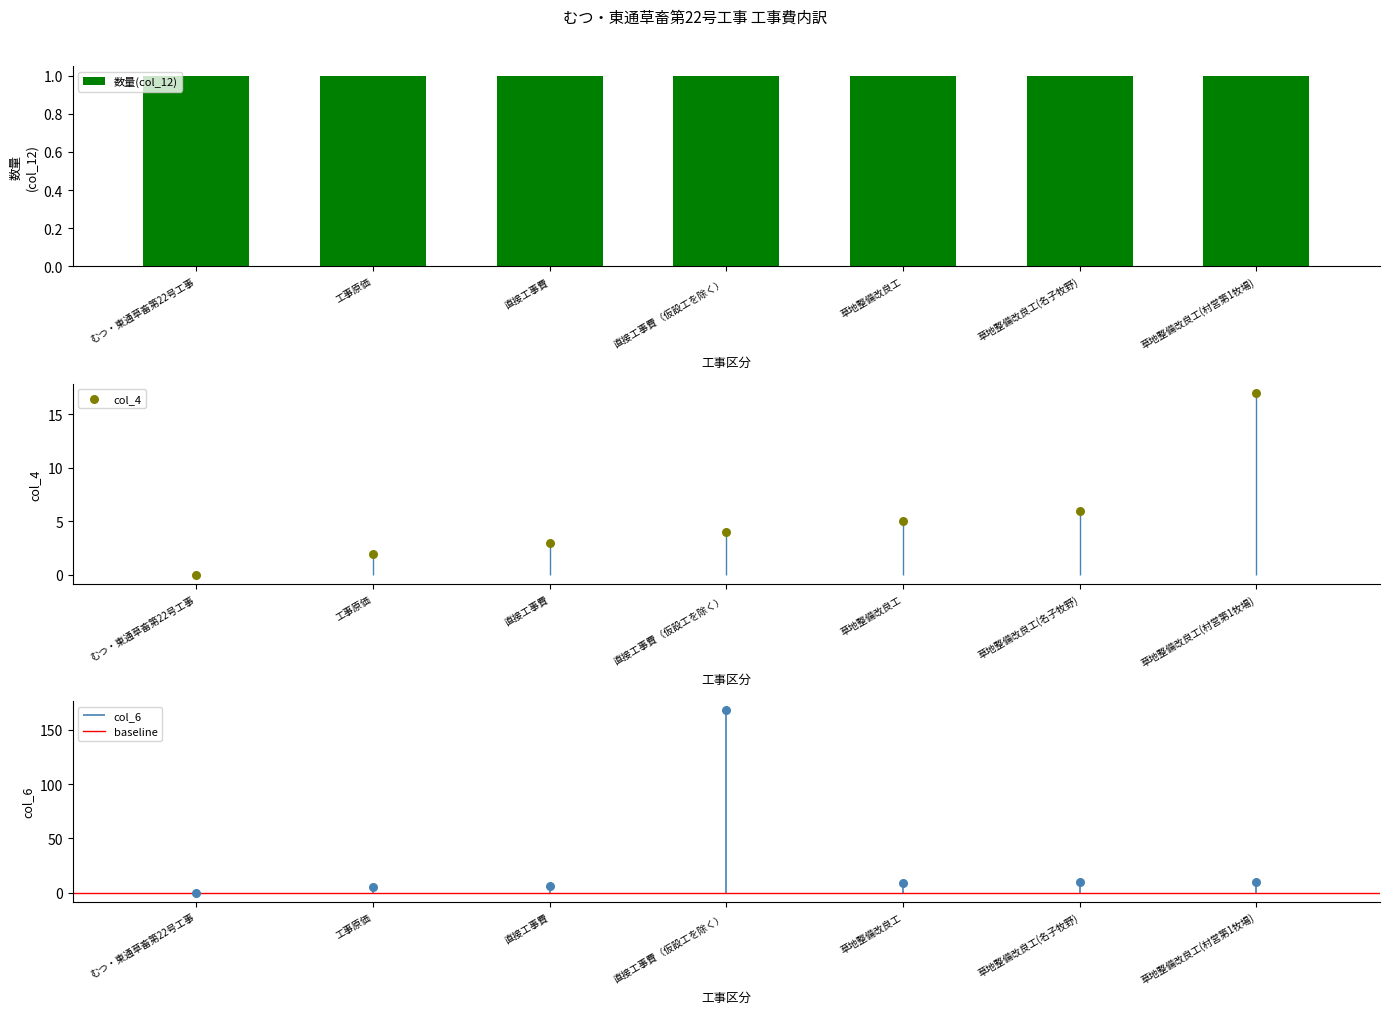

Which series contains the highest Y value?

col_6